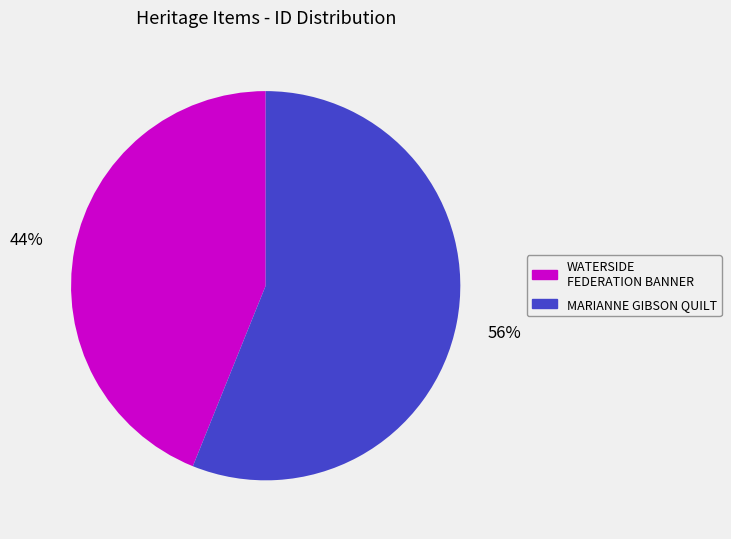

To the nearest percent, what is the average slice percentage?

50%